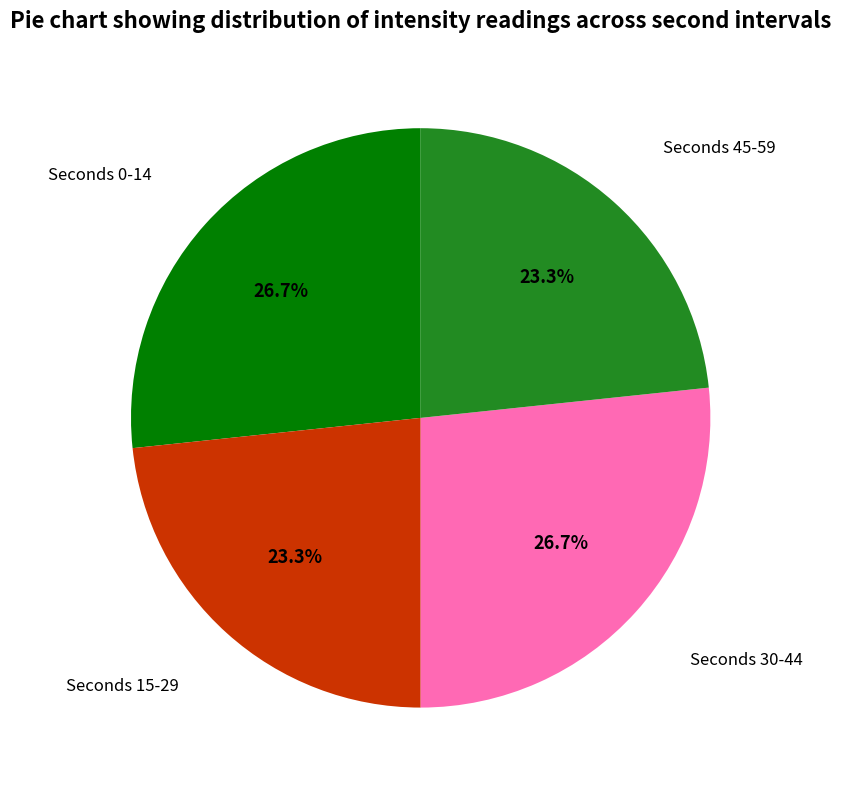

Is there a majority slice in this chart?

No